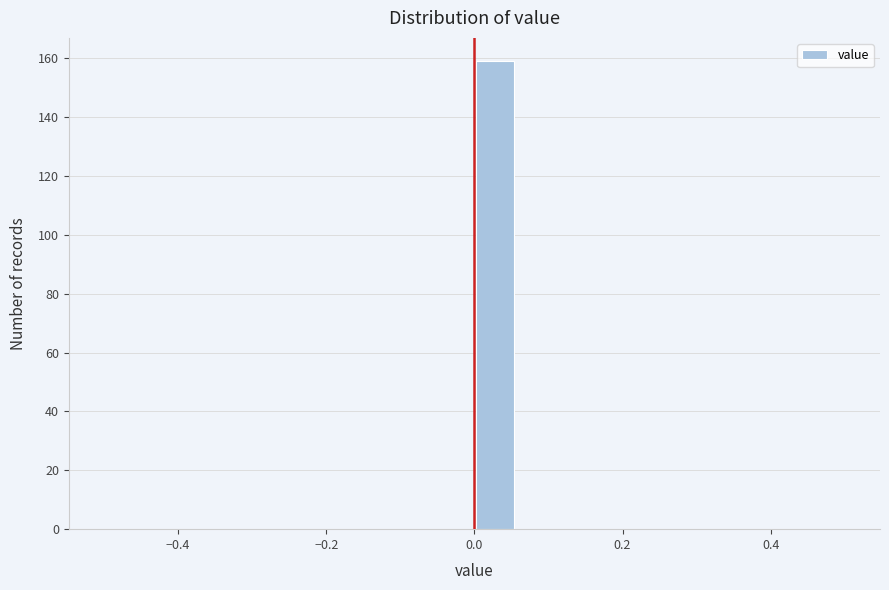

Around what value on the x-axis is the tallest bar? Give the approximate position of its centre, as read against the axis.

0.02